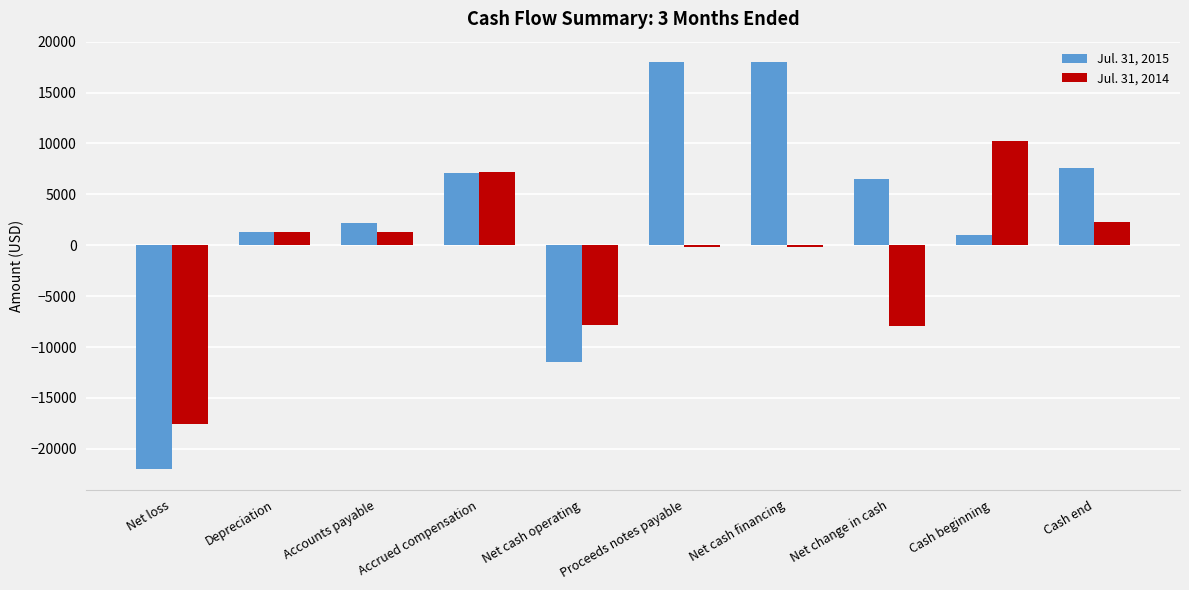

Where does the Jul. 31, 2014 series first go above 1270?

Depreciation